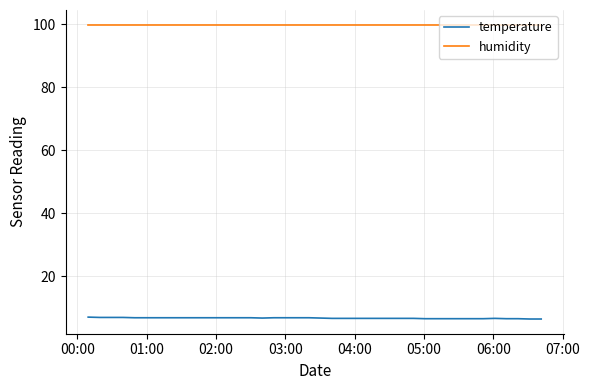

What is the lowest value of the humidity series?

99.9